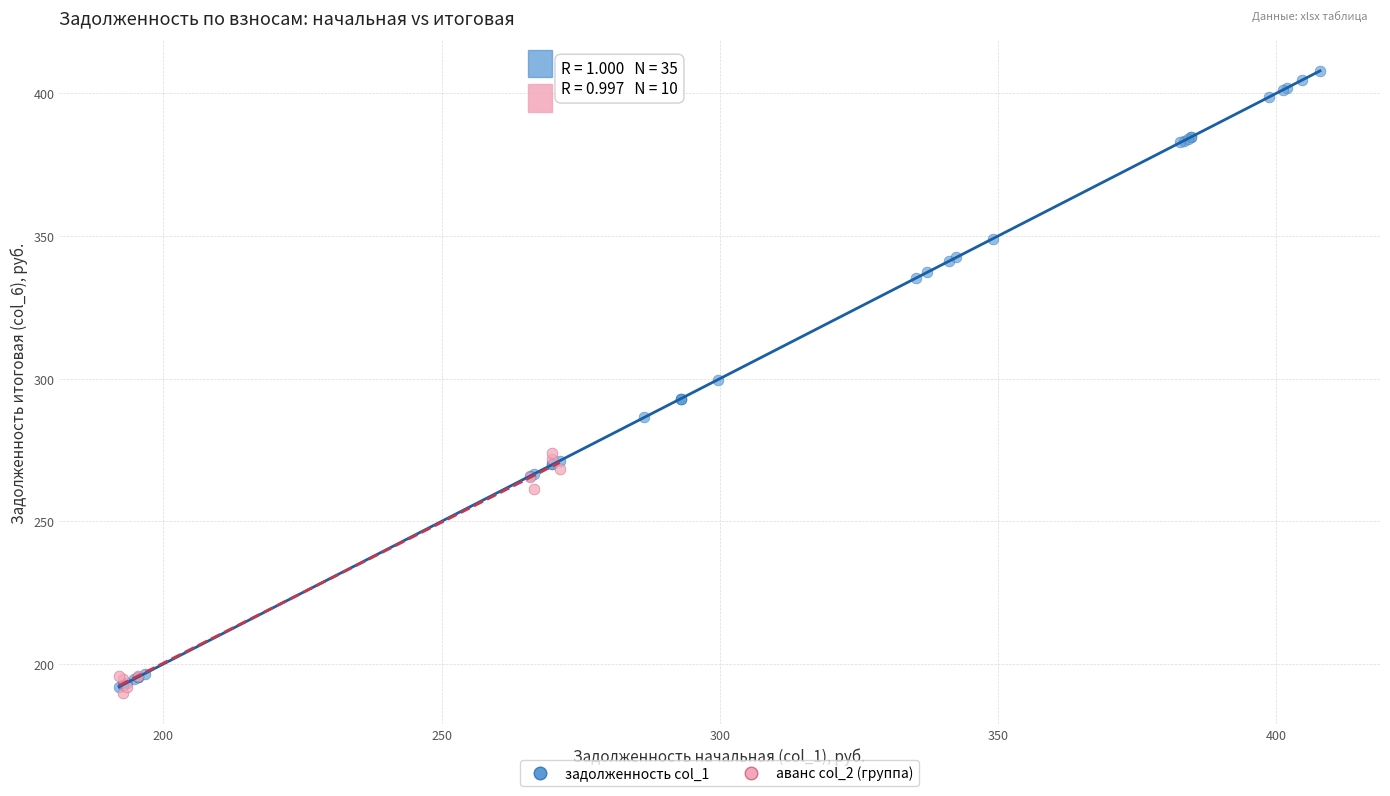

Which series has the widest spread of Y values?

задолженность col_1